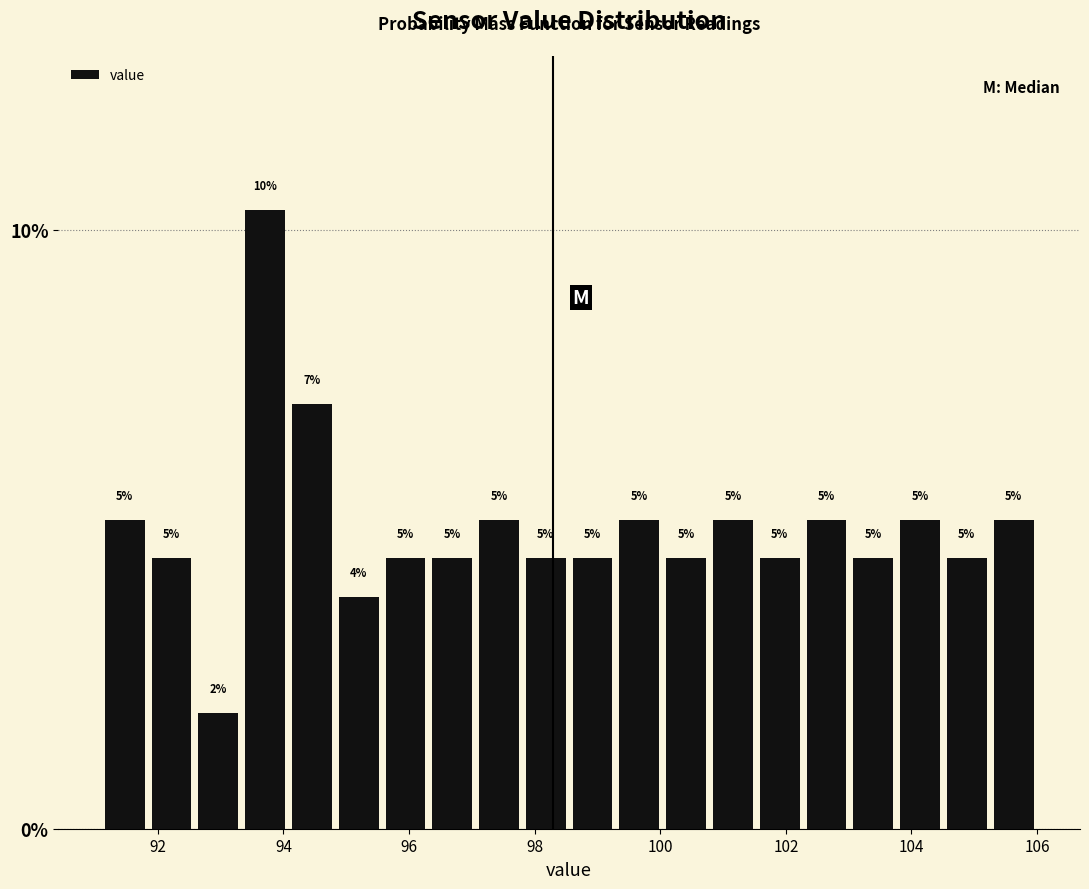

Around what value on the x-axis is the tallest bar? Give the approximate position of its centre, as read against the axis.

93.8